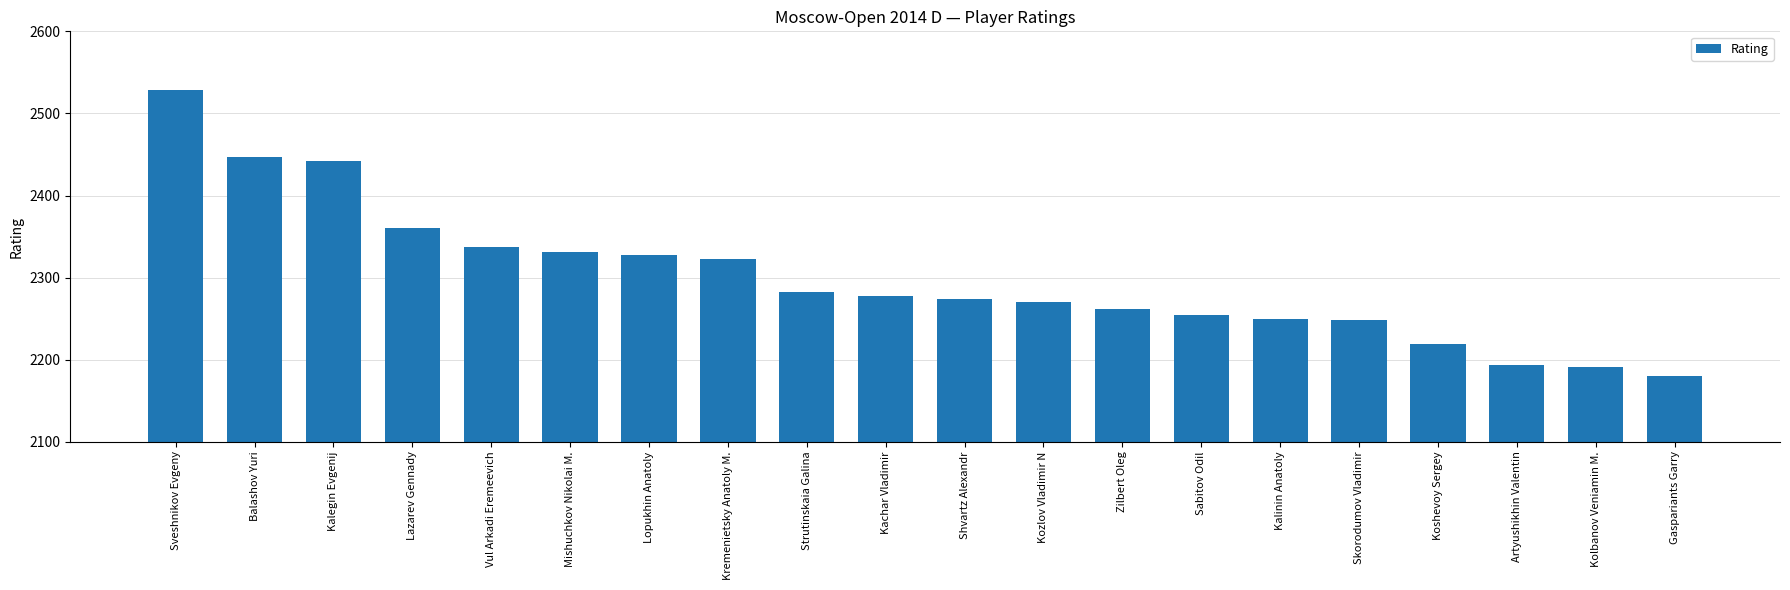

What is the smallest value displayed?

2180